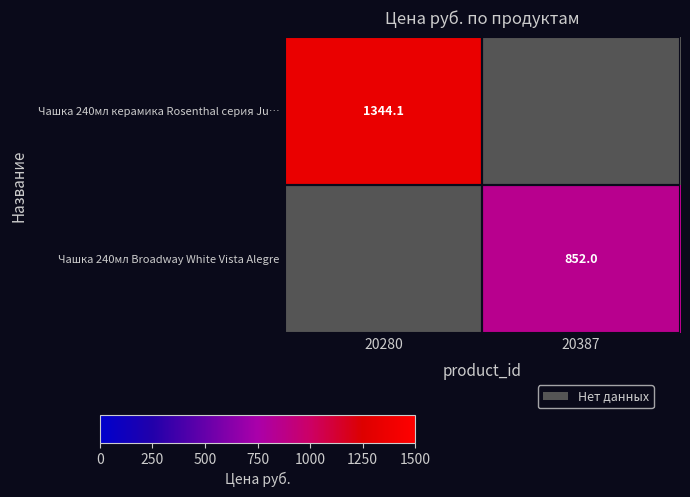

At which category does the chart reach its peak across all series?

20280